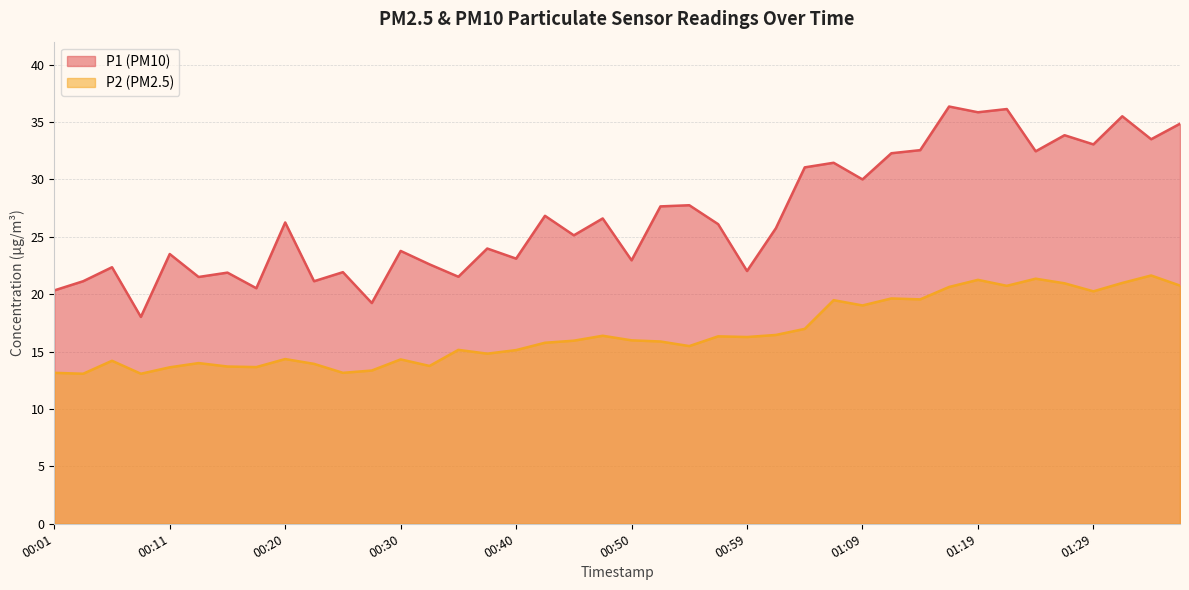

Is the value of P1 at 00:13 greater than the value of P2 at 00:13?

Yes